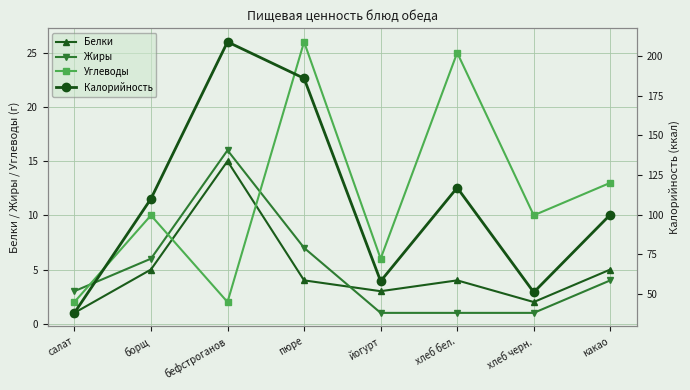

Which category has the highest value in the Калорийность series?

бефстроганов